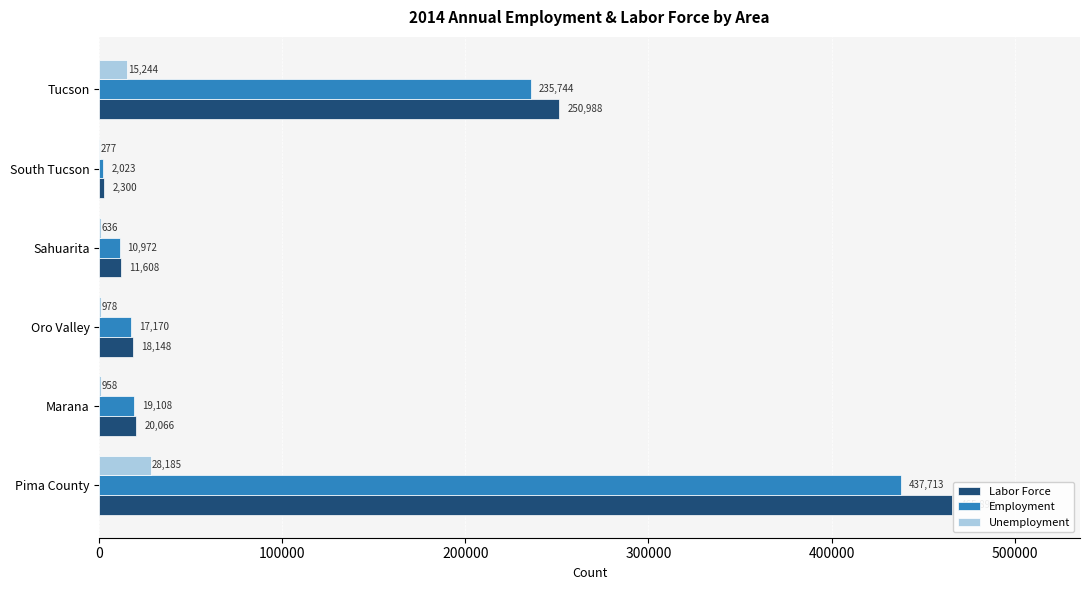

The Unemployment series shows 277 at South Tucson. True or false?

True